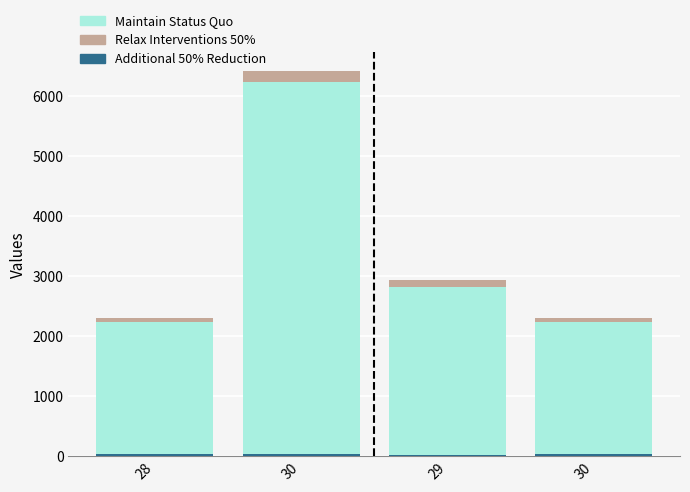

How many categories are shown in the chart?

4